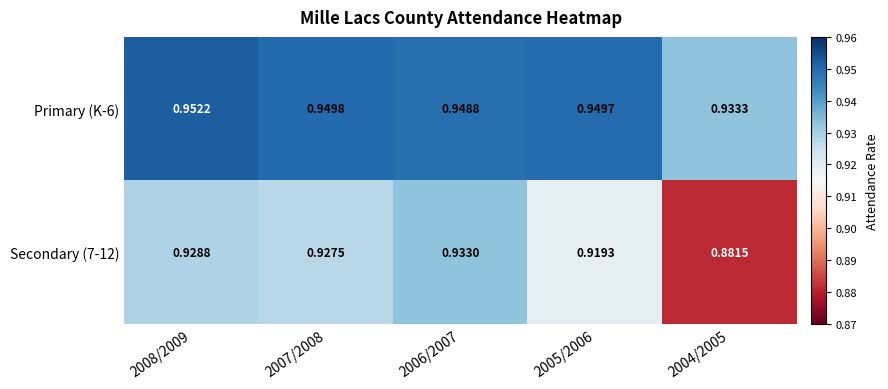

What is the spread (max minus min) of values at 2004/2005?

0.1